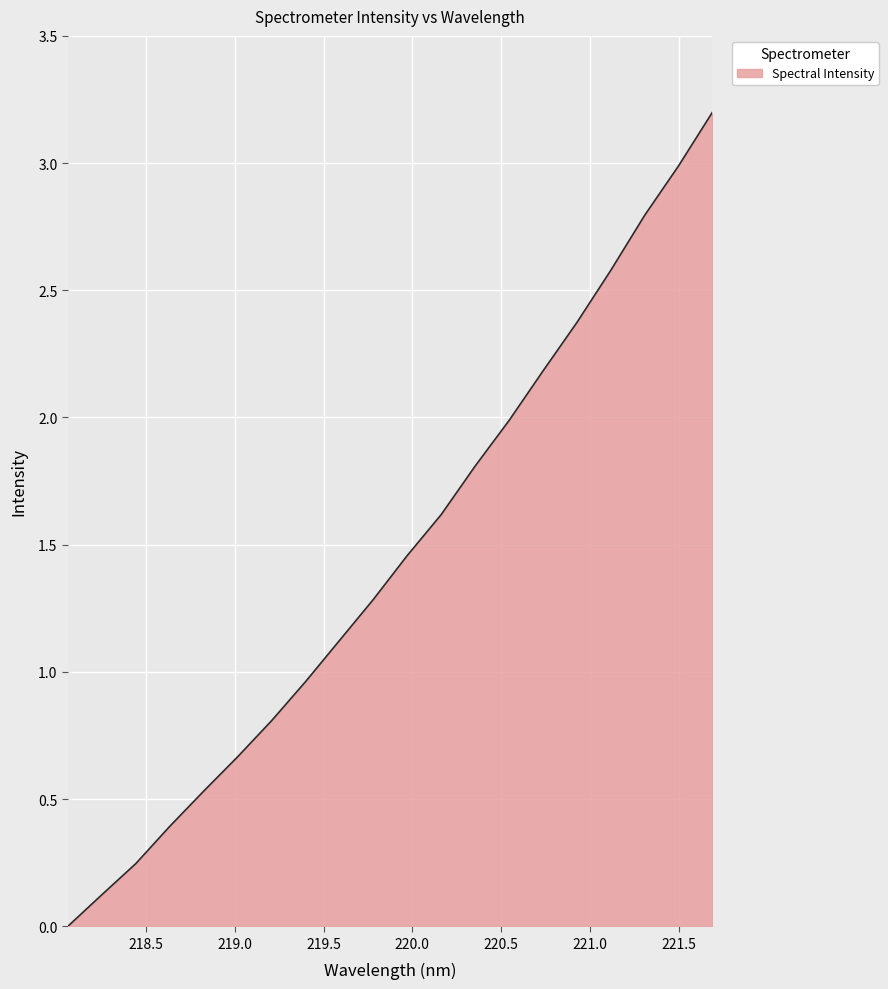

What is the maximum value shown in the chart?

3.2